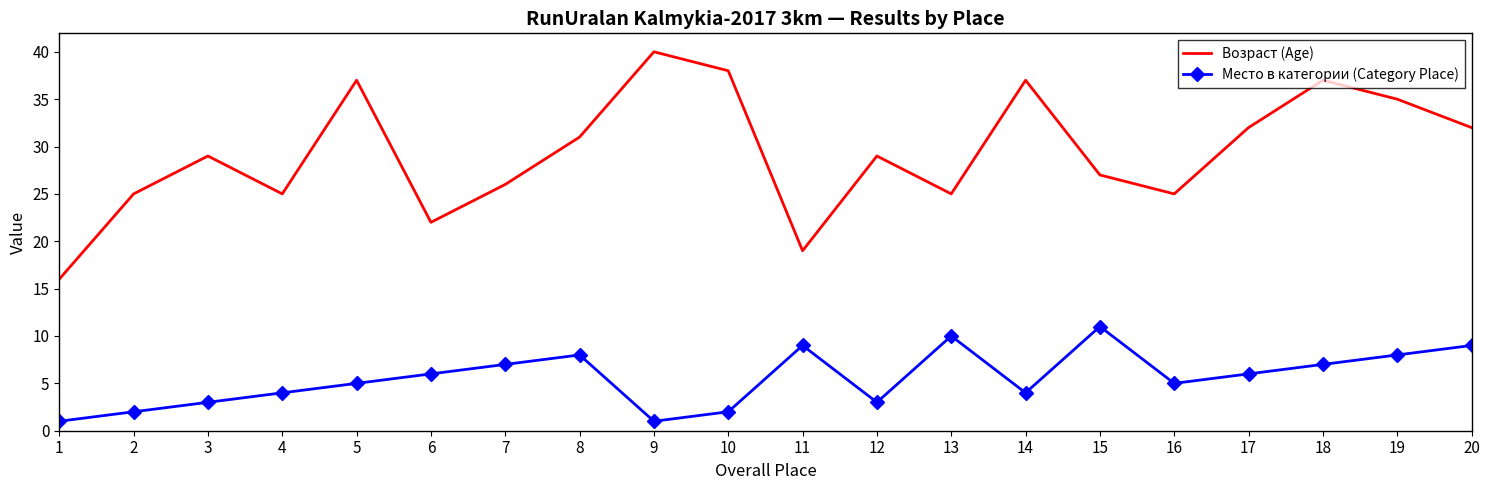

True or false: Возраст (Age) and Место в категории (Category Place) intersect in this chart.

False